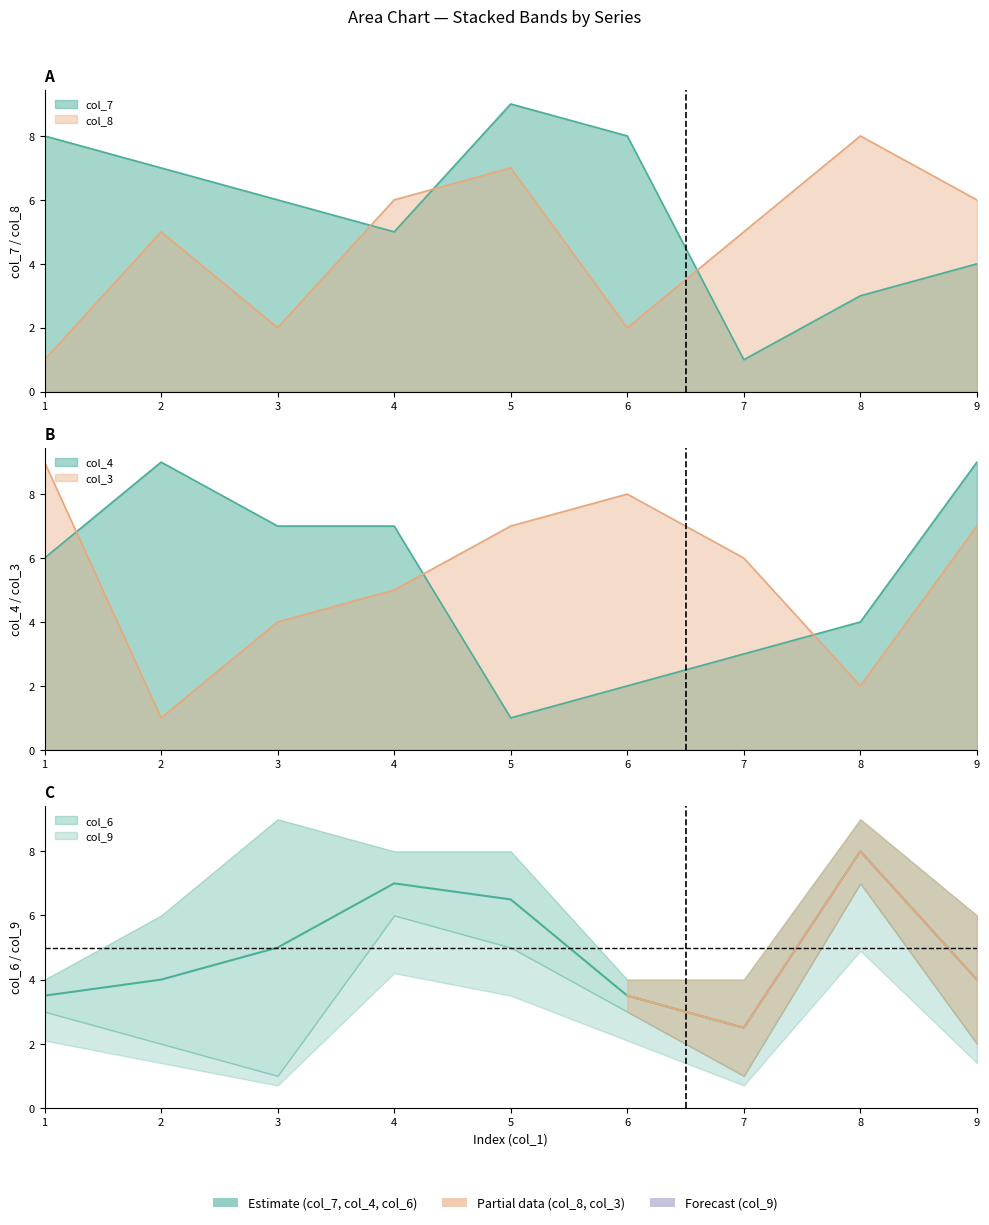

Where does the col_4 series first go above 6?

2